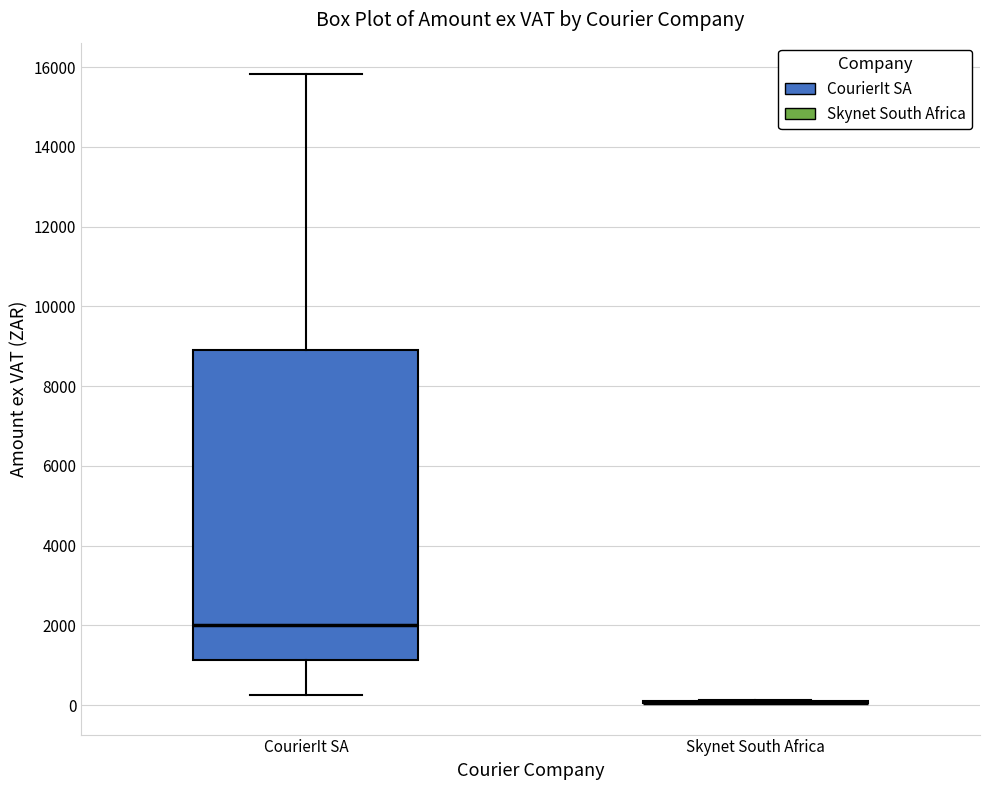

Which box is the tallest, from its lower edge to its upper edge?

CourierIt SA